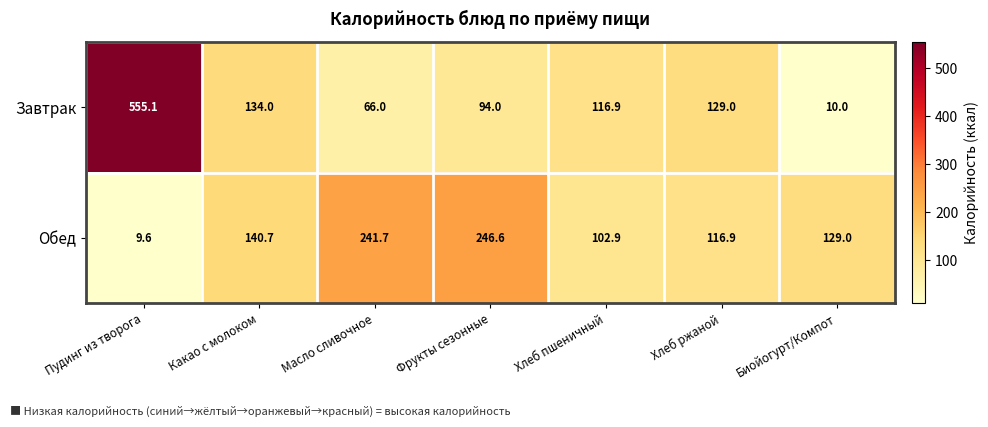

The Обед series shows 50.6 at Хлеб ржаной. True or false?

False